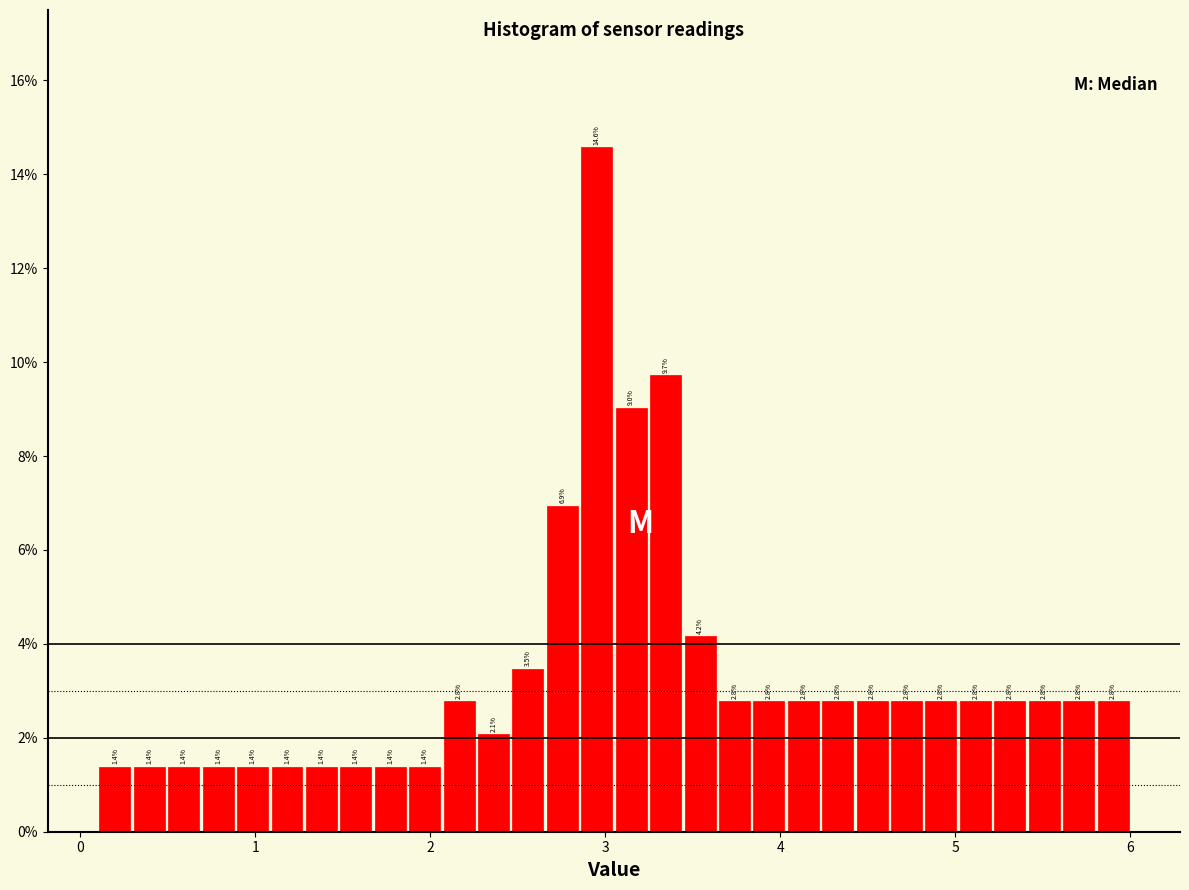

Read against the x-axis, roughly where is the centre of the tallest bar?

3.0